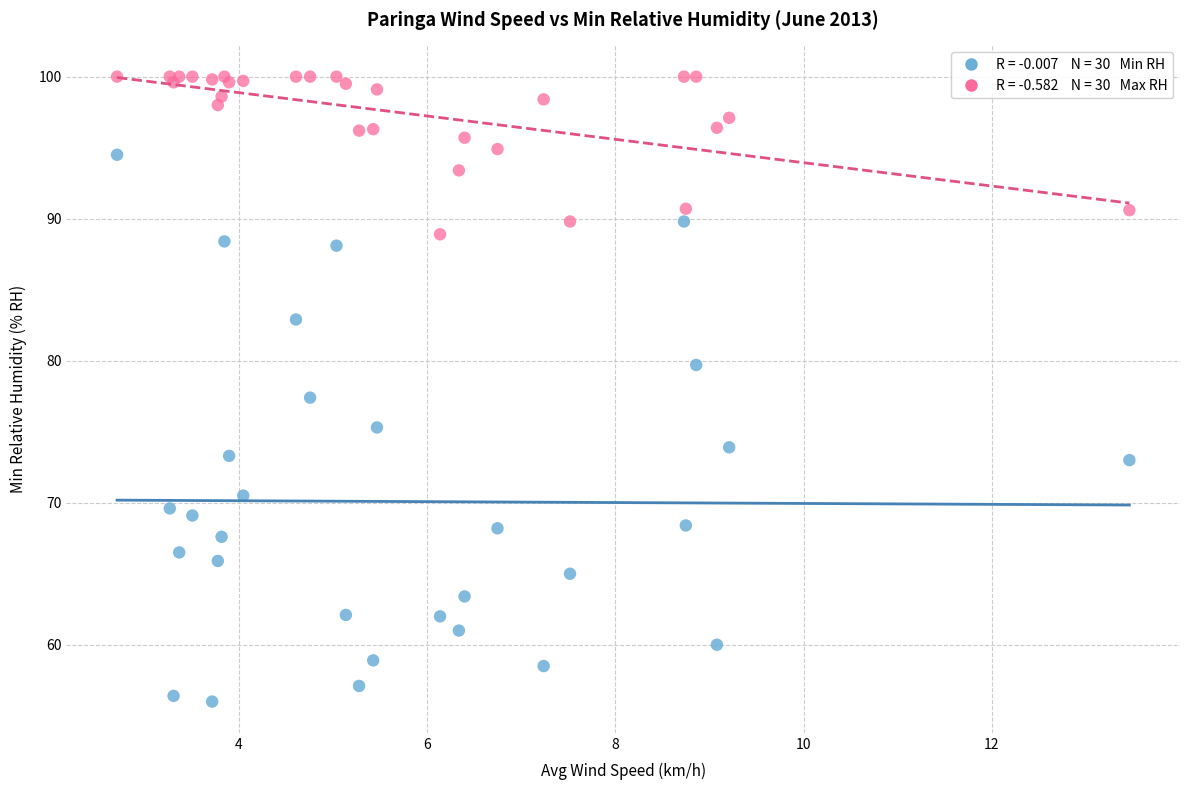

Across all series, what Y value is closest to 78?

77.4